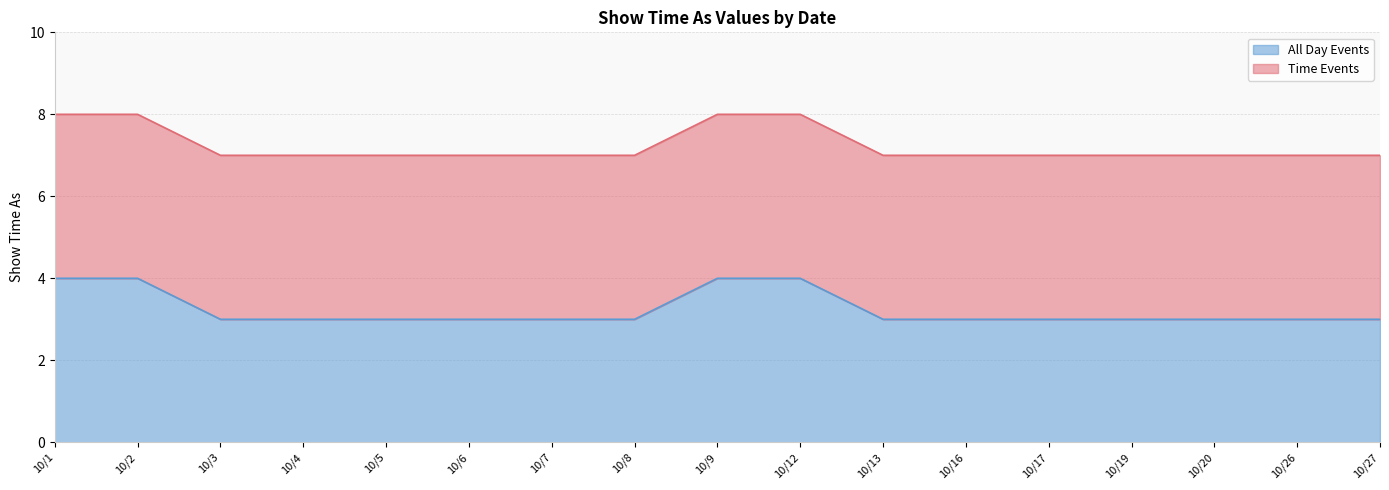

The value at 10/27 is 4. True or false?

False